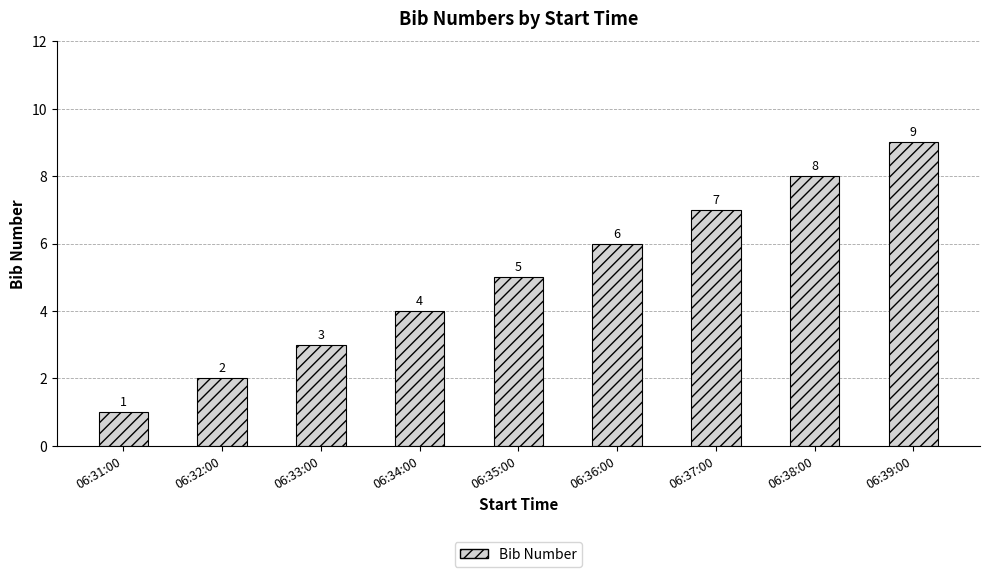

How many categories are shown in the chart?

9